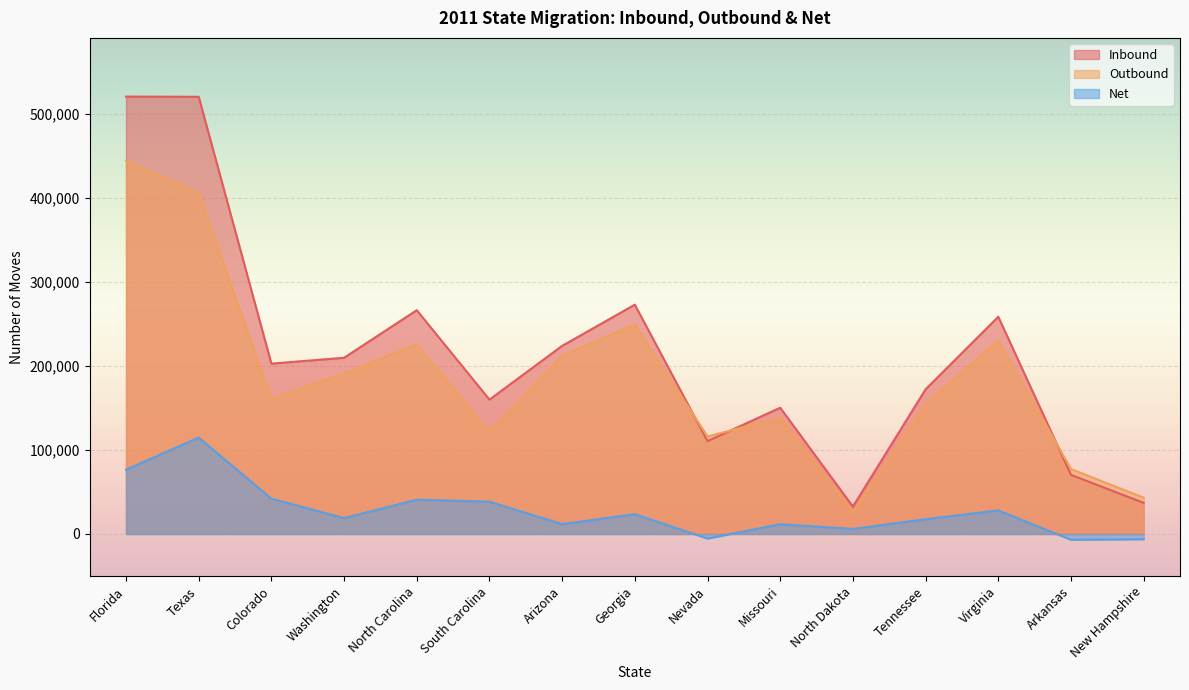

What is the approximate value of Outbound at Nevada, to the nearest 50?

115950